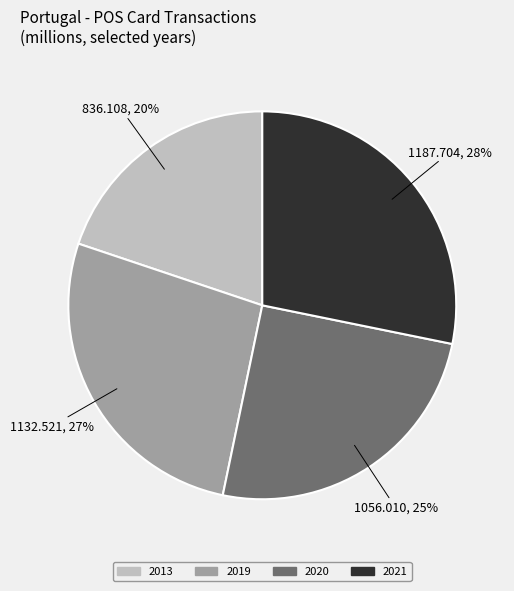

Between 2021 and 2020, which is larger?

2021